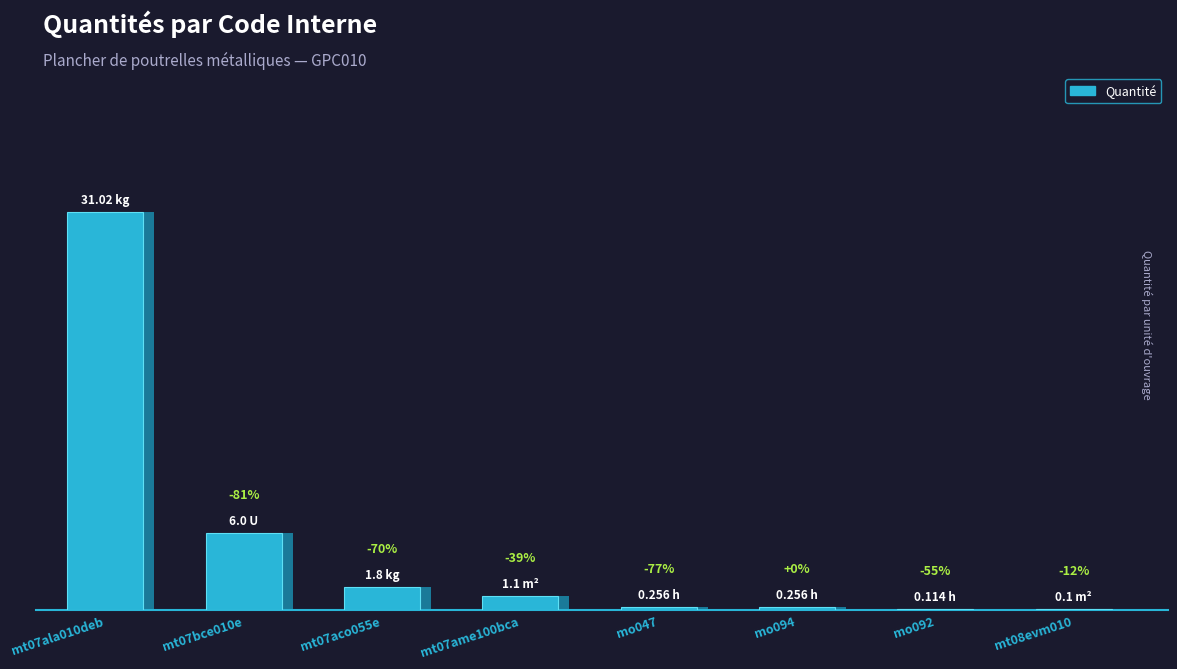

What is the difference between the maximum and minimum values?

30.9